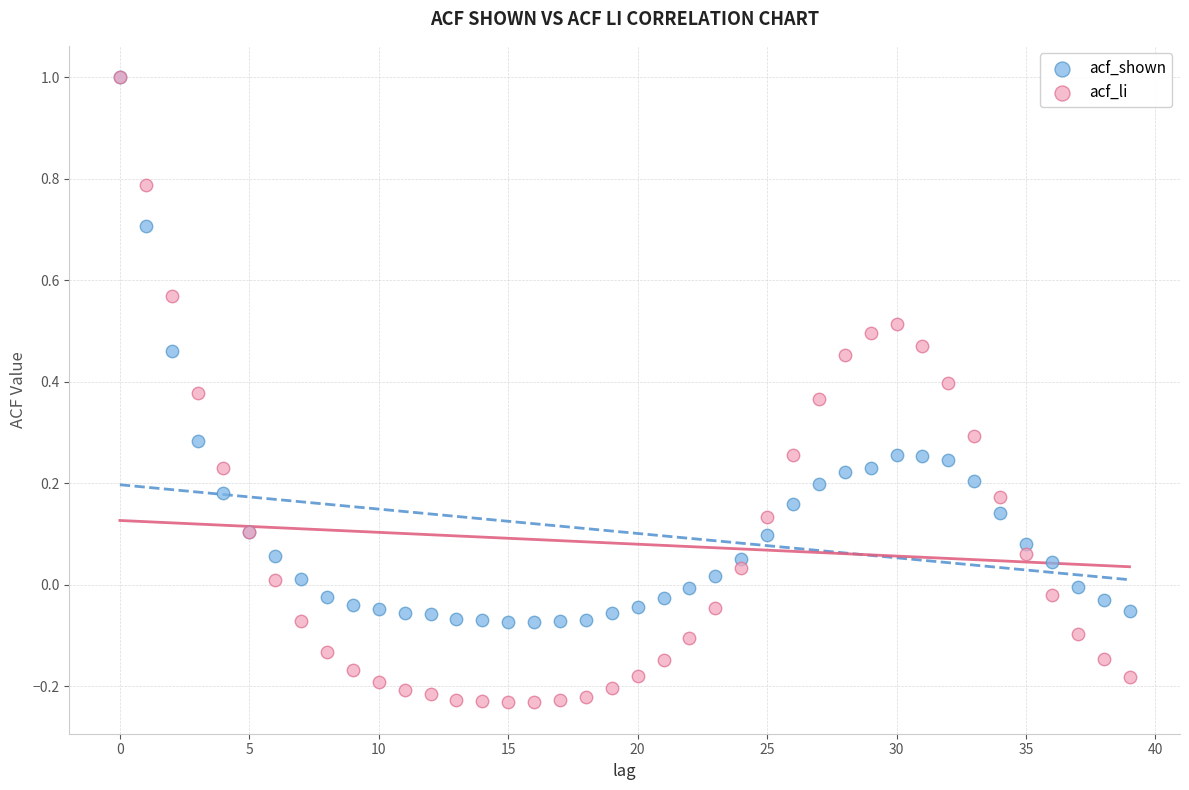

Which series has the largest Y range (max minus min)?

acf_li